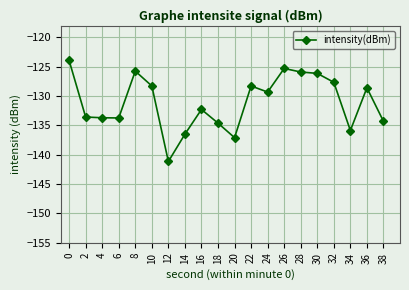

What is the sum of the values at 6 and 32?

-261.4